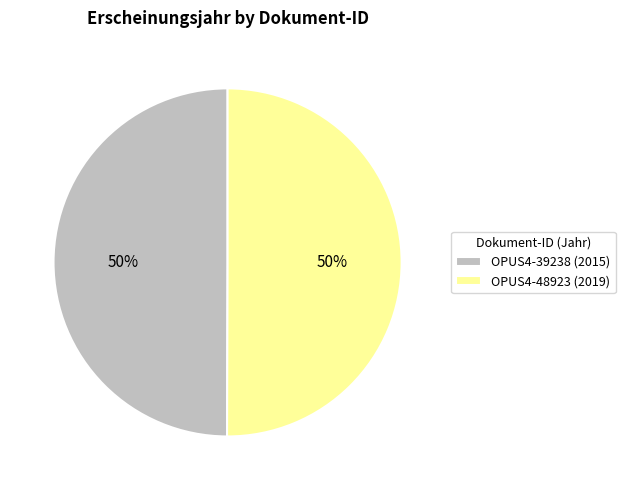

True or false: OPUS4-39238 (2015) accounts for 41% of the total.

False